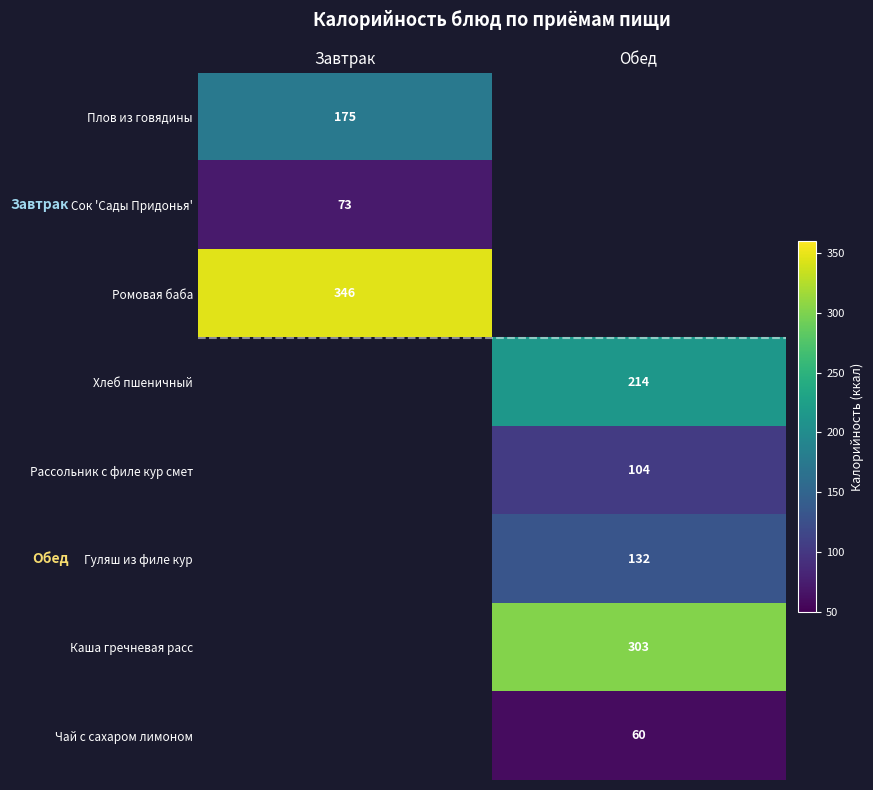

Is it true that Чай с сахаром лимоном equals 32 at Обед?

False